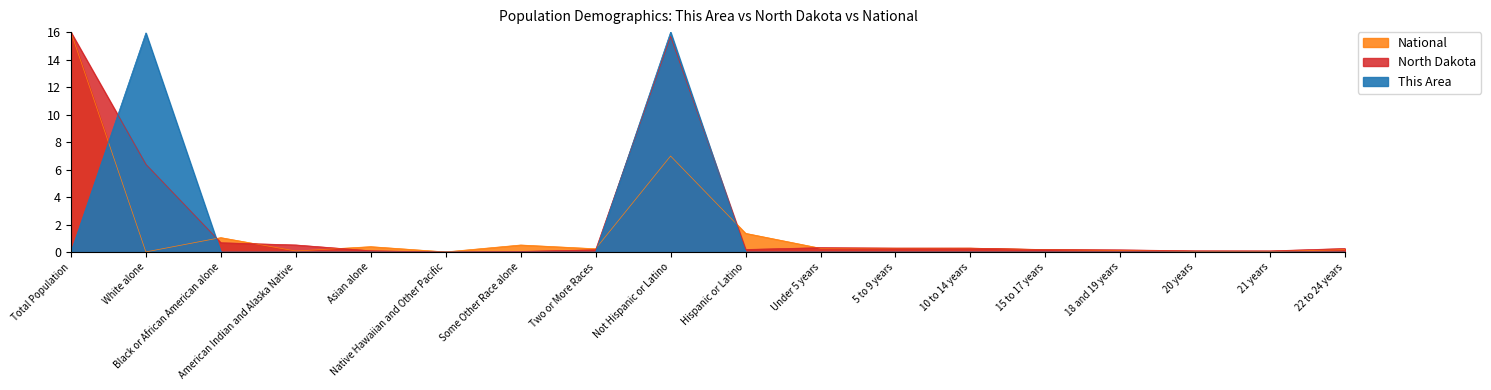

Which series has the widest spread of values?

This Area